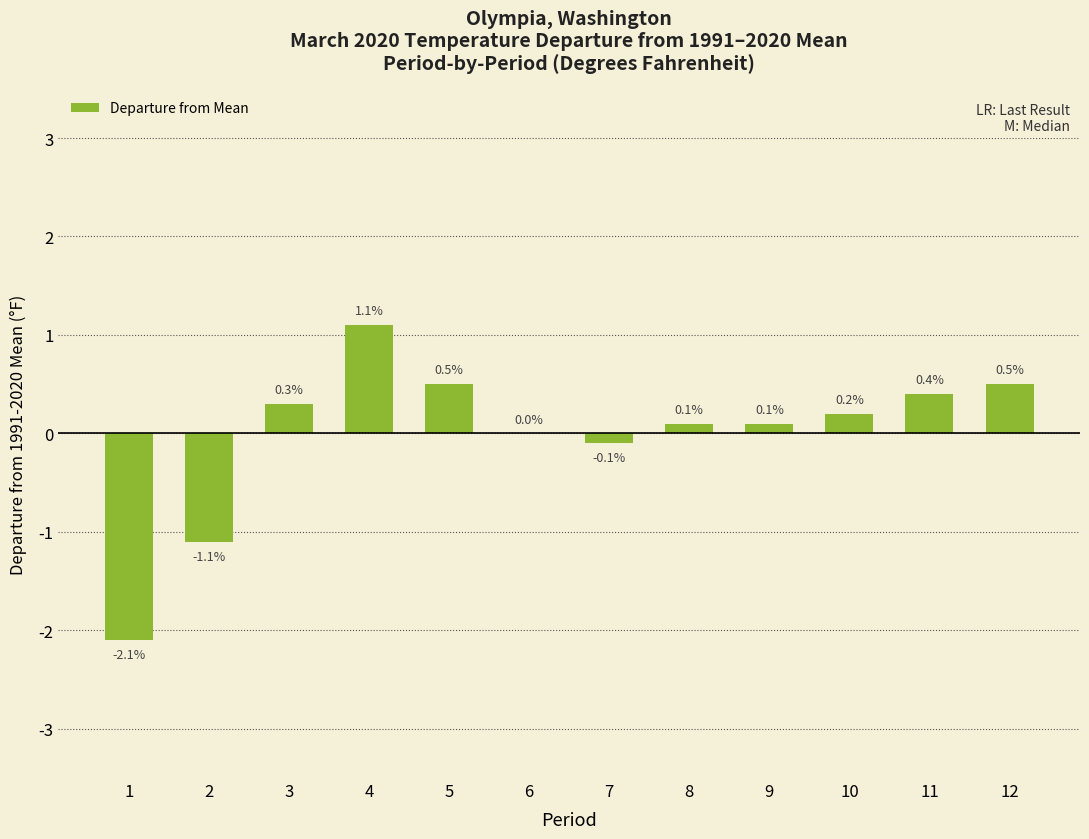

Read the value at 4.

1.1